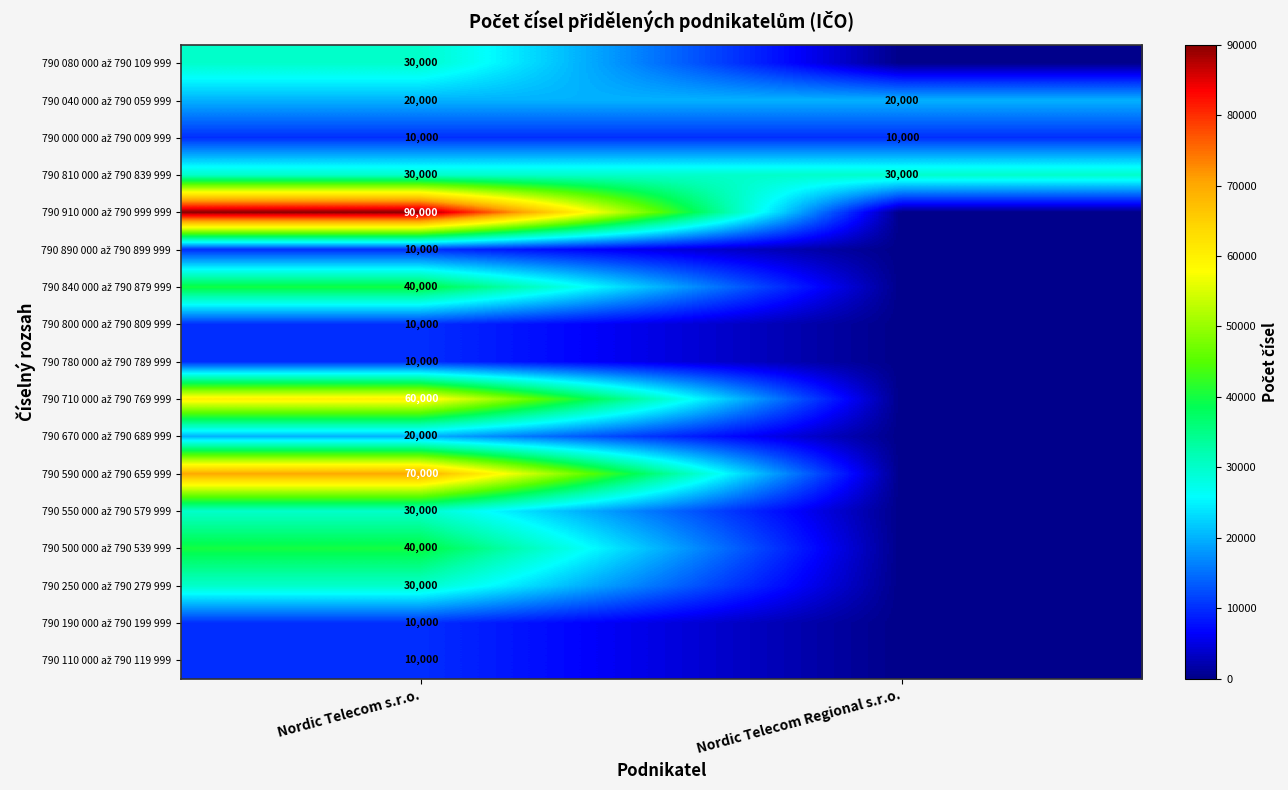

What is the spread (max minus min) of values at Nordic Telecom s.r.o.?

80000